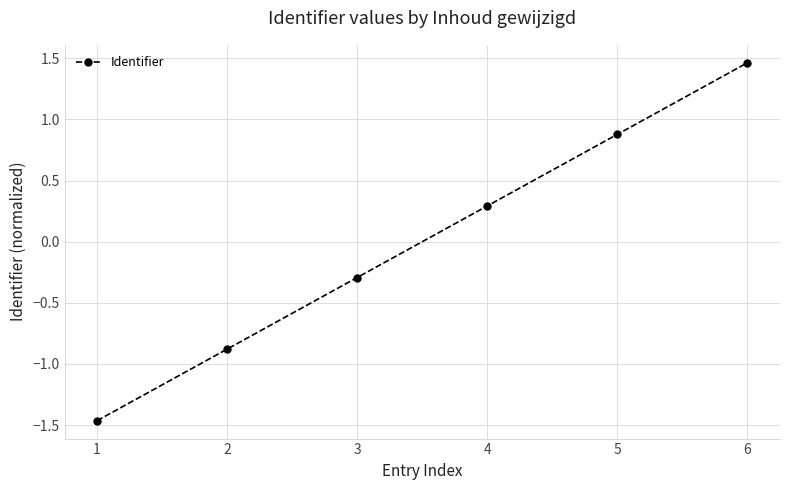

What is the difference between the values at 1 and 2?

0.6